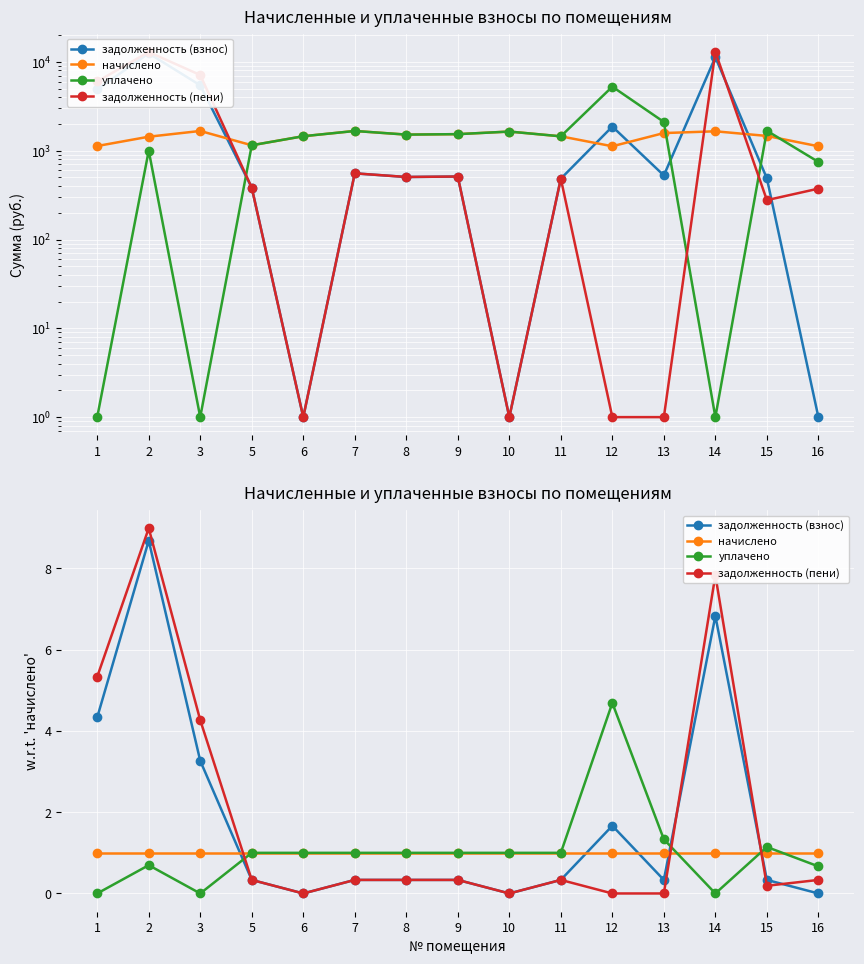

In уплачено, how many points are higher than both neighbors (excluding endpoints)?

3